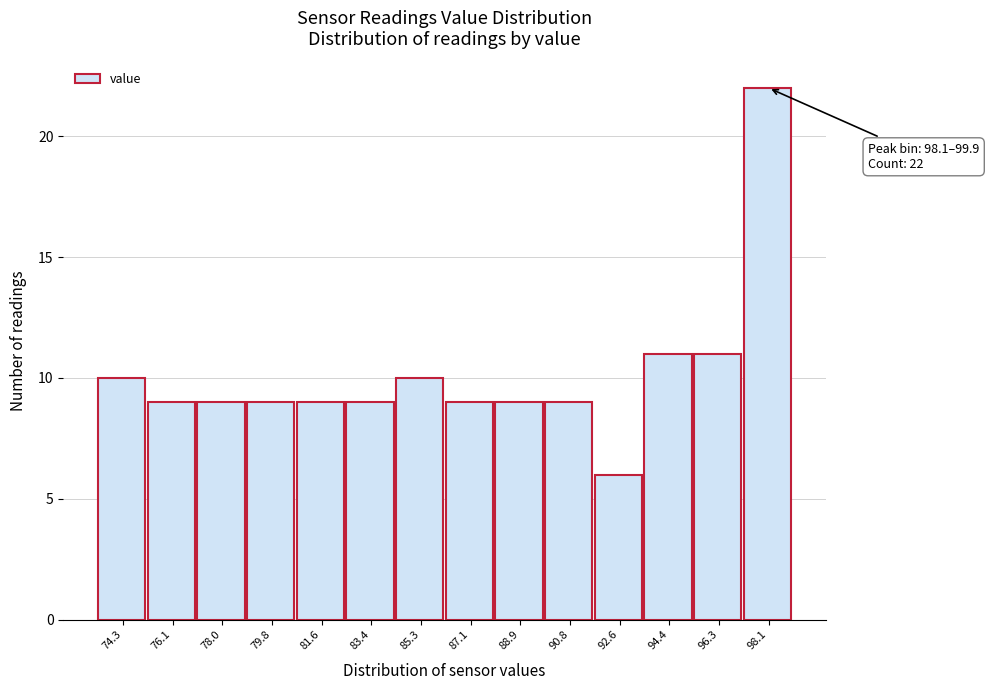

Reading right to left, what are all the values shown in this chart?

22	11	11	6	9	9	9	10	9	9	9	9	9	10